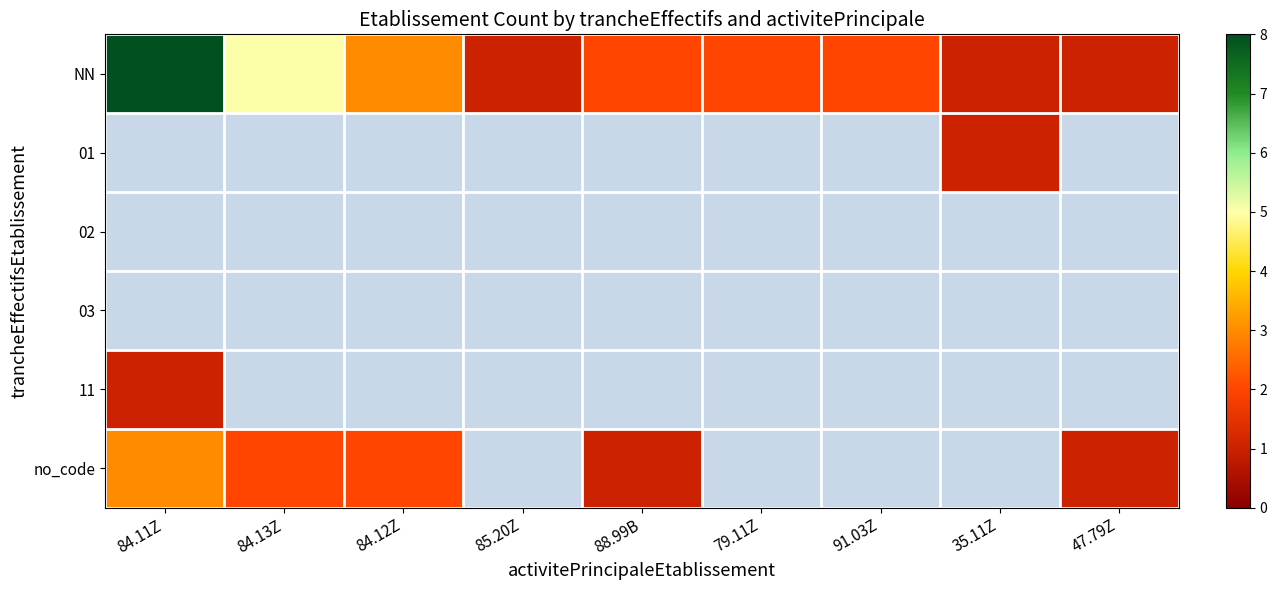

What is the maximum value shown in the chart?

8.0